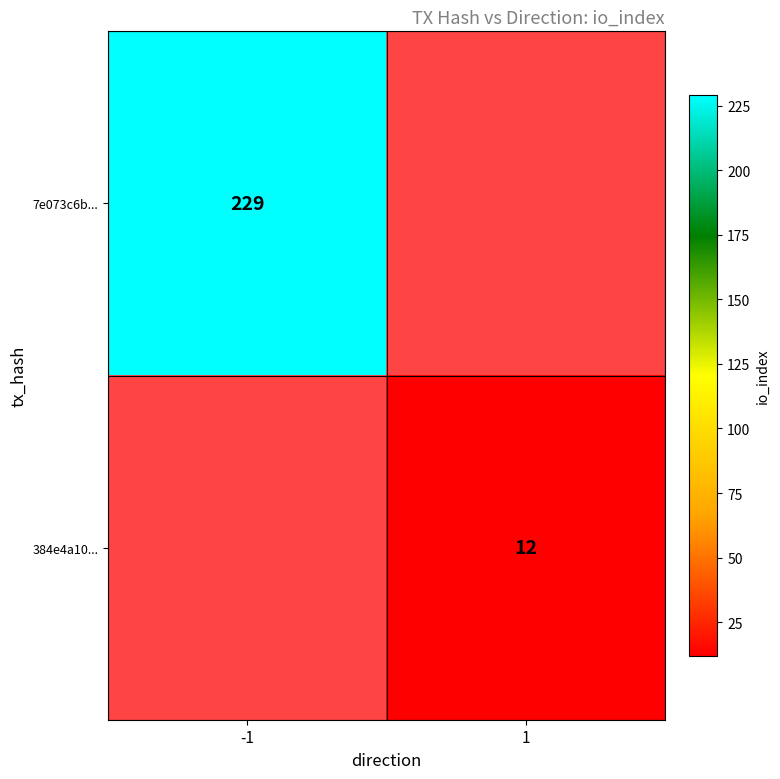

True or false: 384e4a10... has a value of 6 at 1.

False